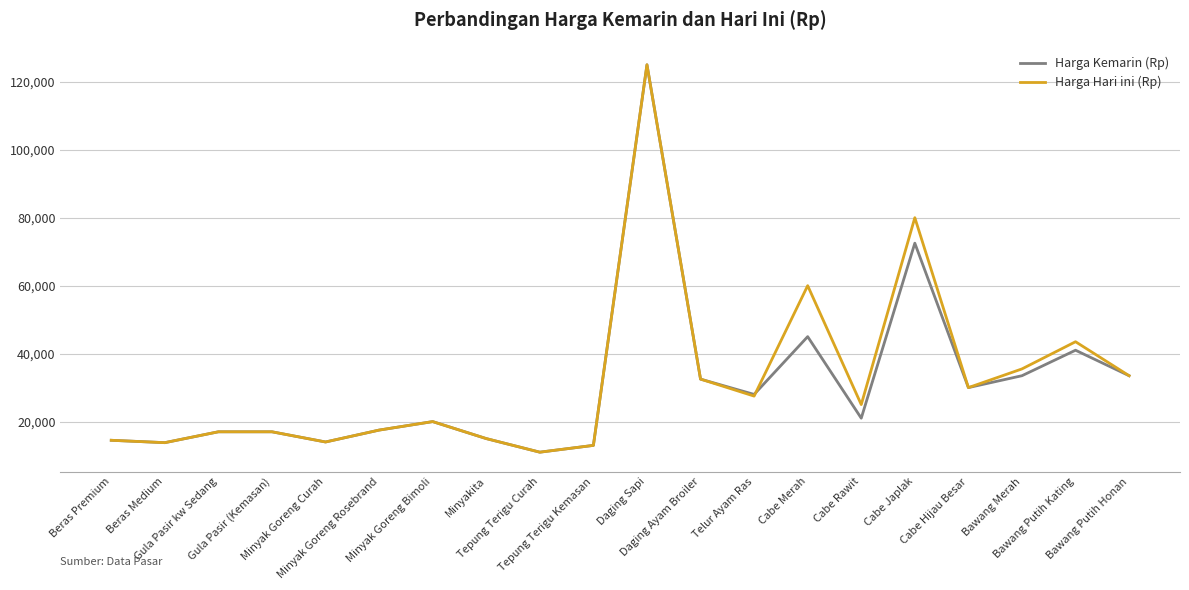

What is the highest value of the Harga Kemarin (Rp) series?

125000